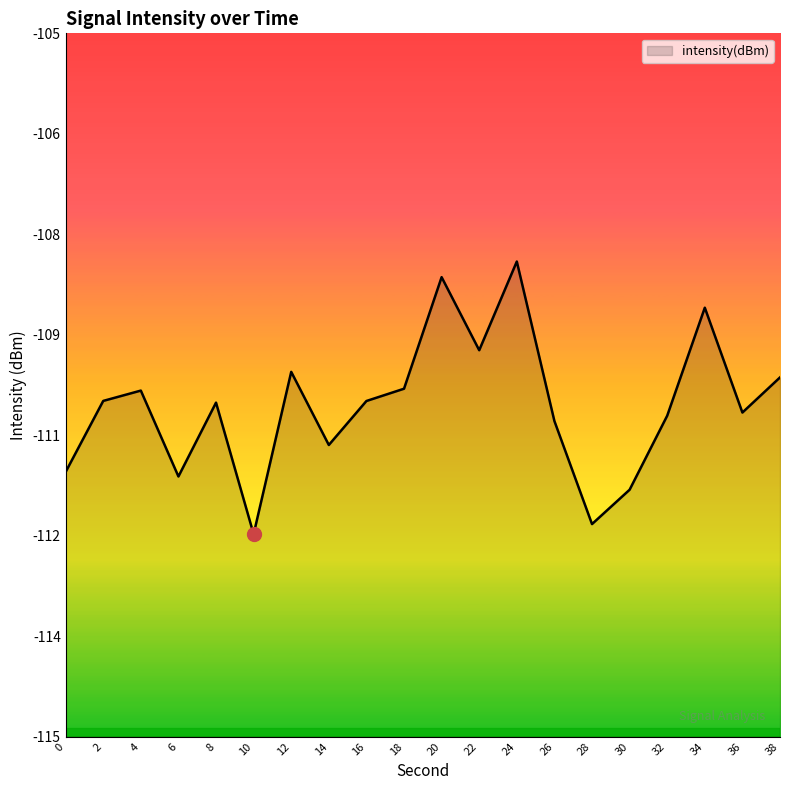

What is the value of the 2nd point from the left?

-110.2